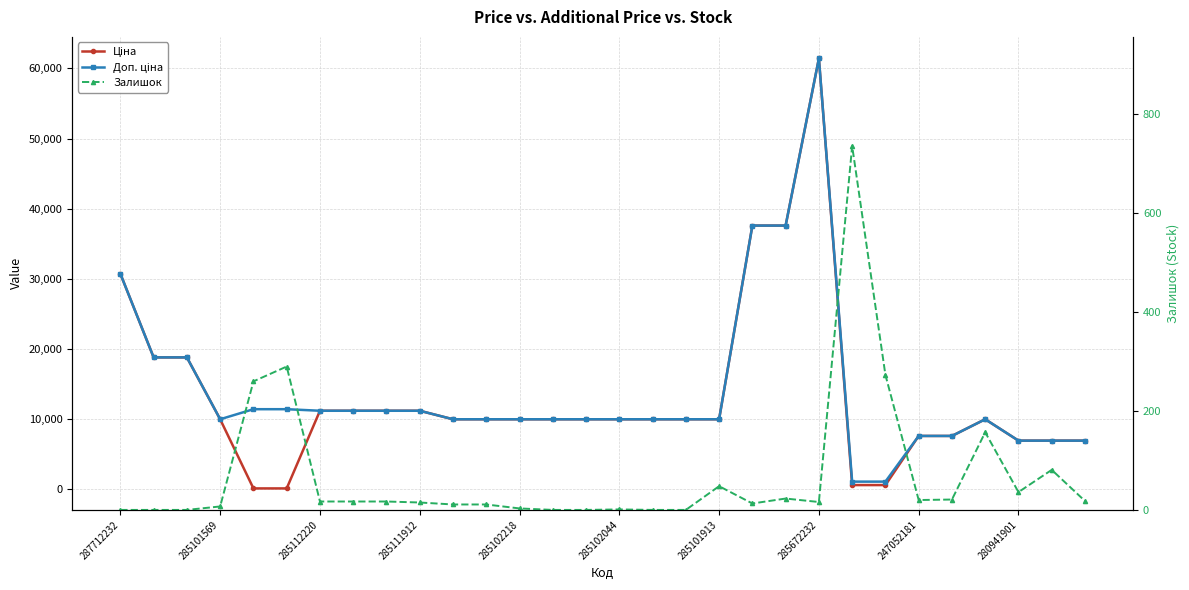

List the series in order of their peak value, lowest first.

Залишок, Ціна, Доп. ціна